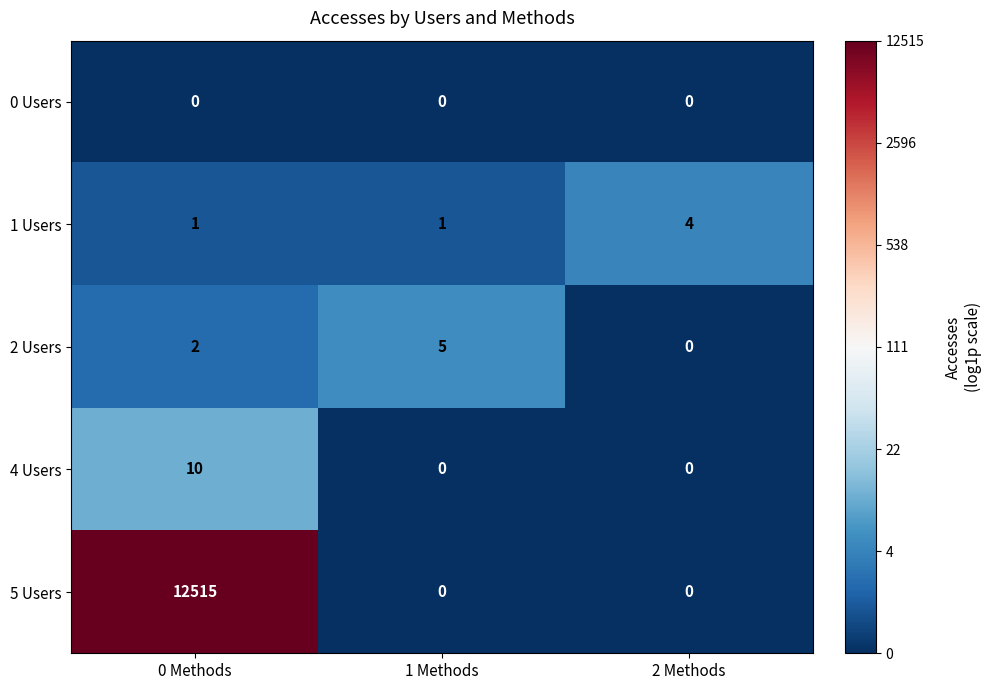

At how many categories does at least one series exceed 2?

3